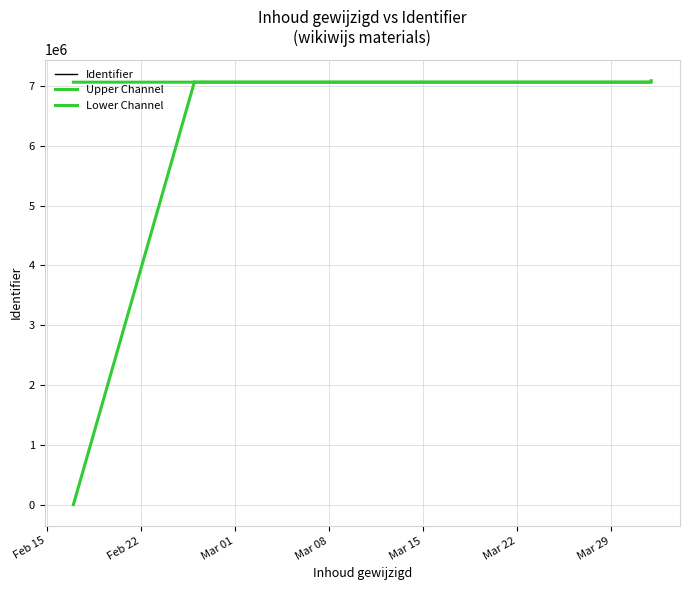

What is the sum of all Identifier values?

77723538